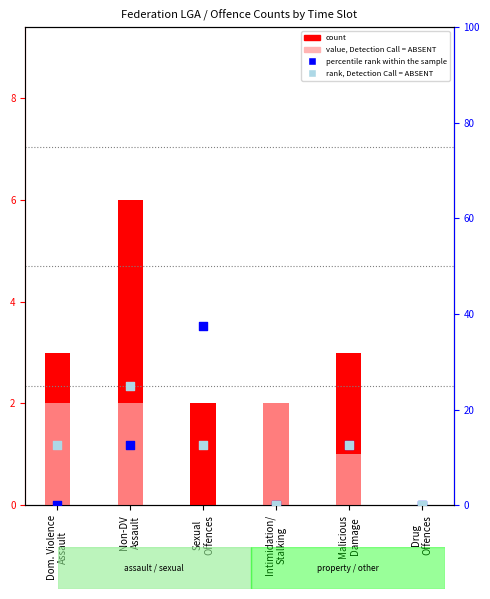

Which series contains the highest Y value?

percentile rank within the sample